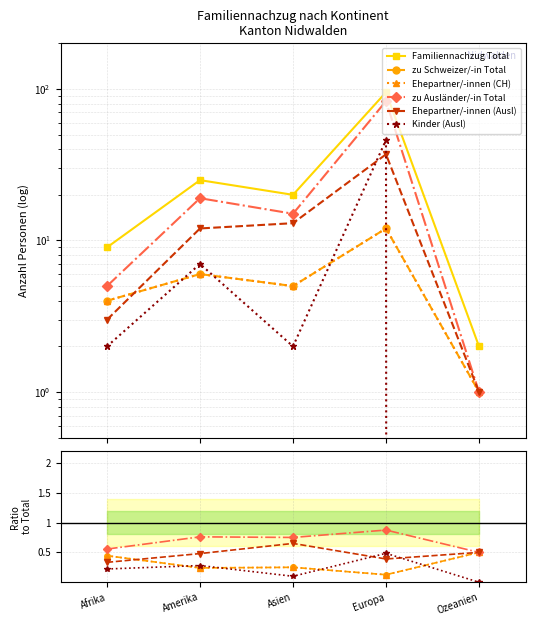

True or false: Kinder (Ausl) and zu Schweizer/-in Total cross at least once.

True